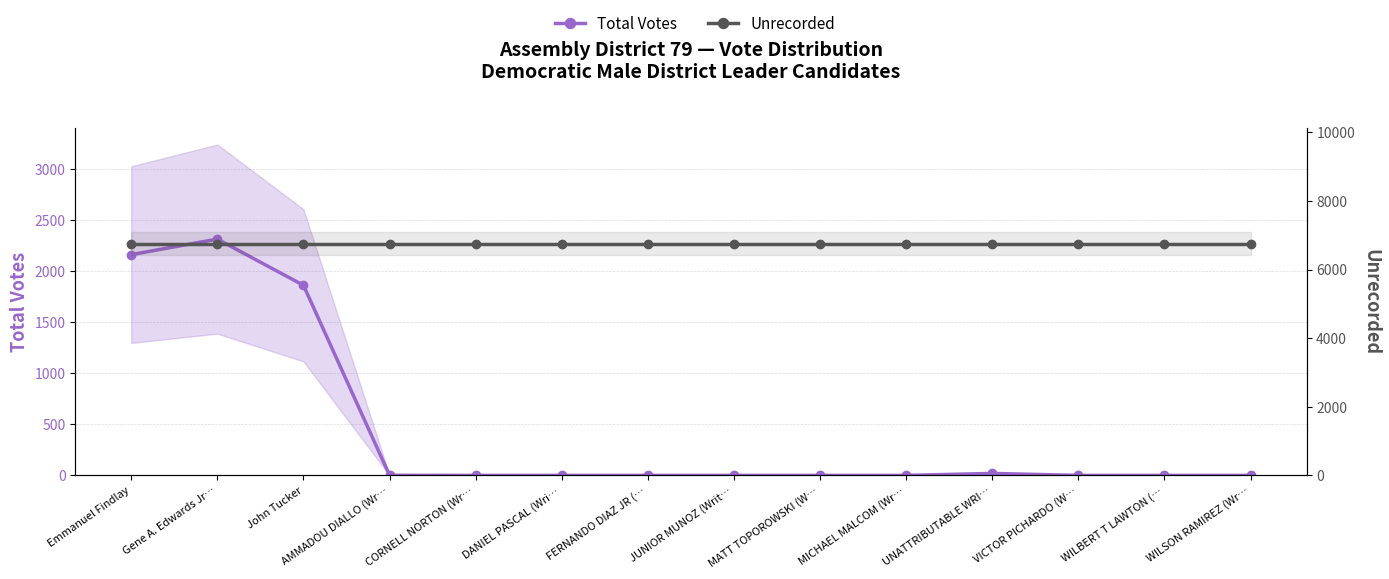

Rank the categories by Total Votes value from highest to lowest.

Gene A. Edwards Jr…, Emmanuel Findlay, John Tucker, UNATTRIBUTABLE WRI…, AMMADOU DIALLO (Wr…, CORNELL NORTON (Wr…, DANIEL PASCAL (Wri…, FERNANDO DIAZ JR (…, JUNIOR MUNOZ (Writ…, MATT TOPOROWSKI (W…, MICHAEL MALCOM (Wr…, VICTOR PICHARDO (W…, WILBERT T LAWTON (…, WILSON RAMIREZ (Wr…